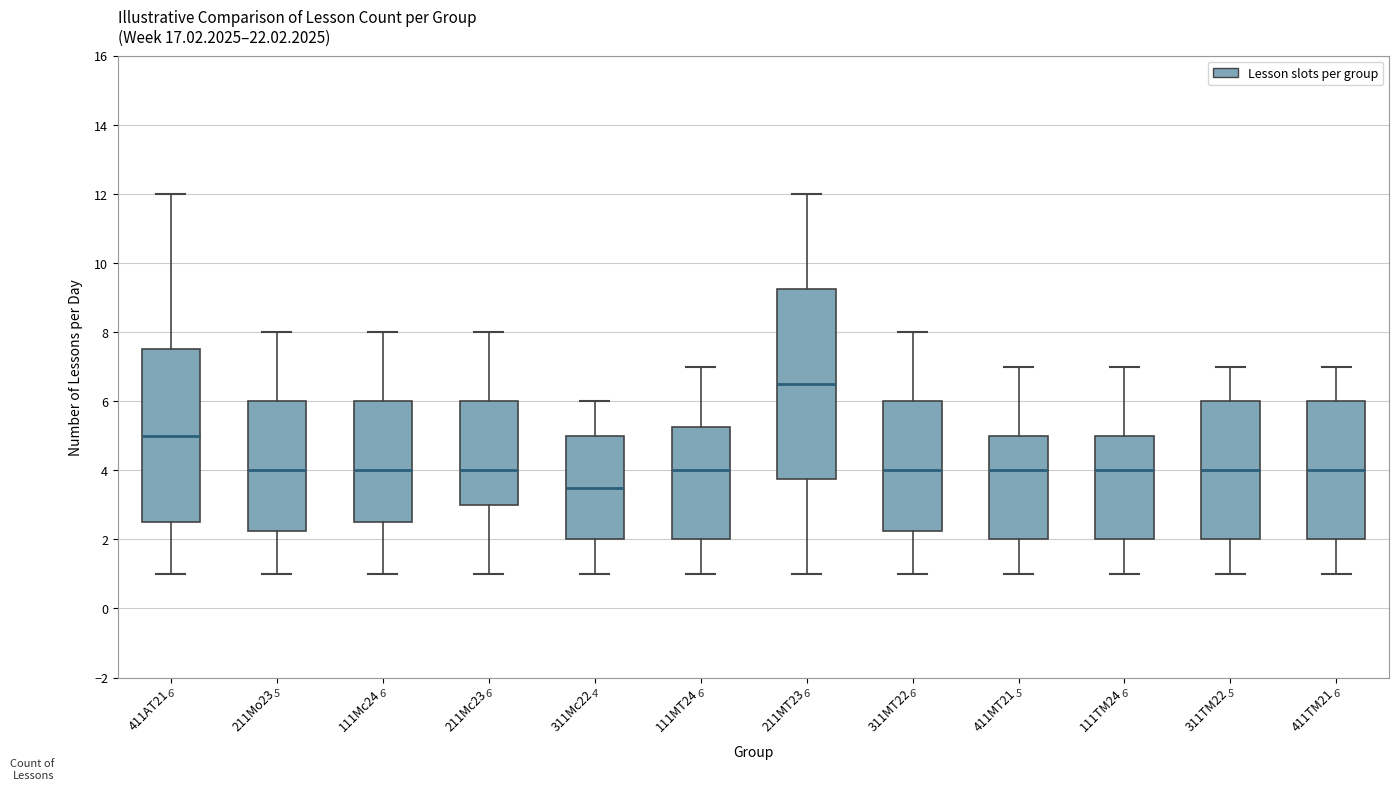

Which box's median line is the lowest?

311Мс22